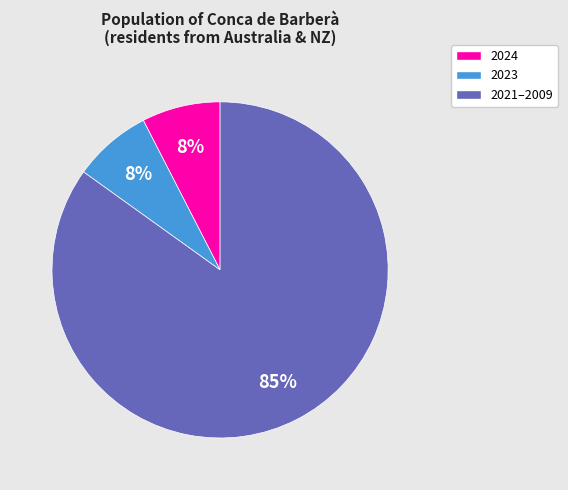

What percentage is the 2024 slice, to the nearest percent?

8%